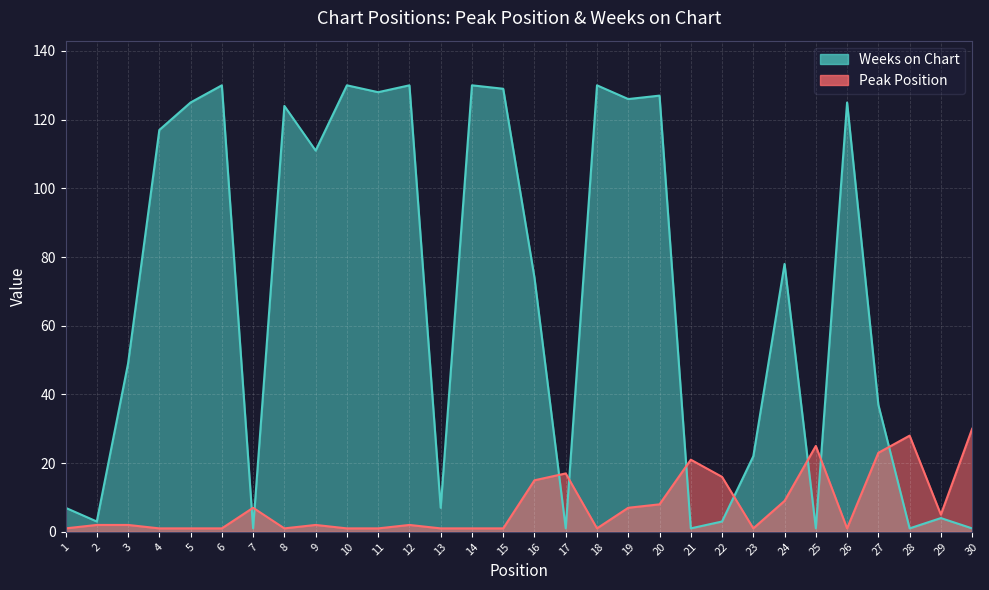

Which label corresponds to the smallest value in the chart?

1